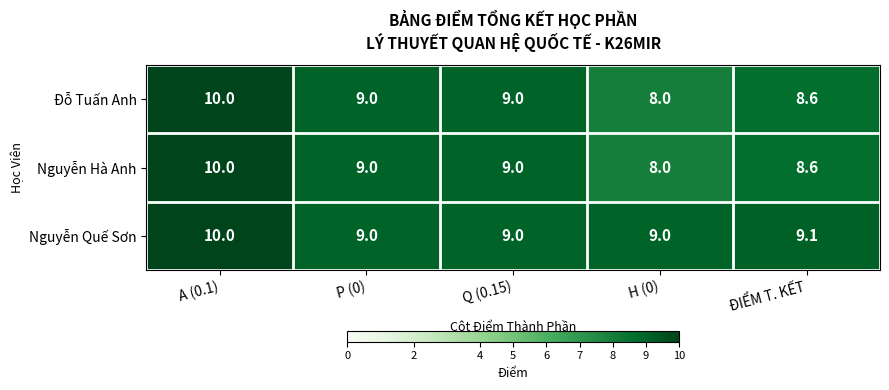

What is the smallest value displayed?

8.0